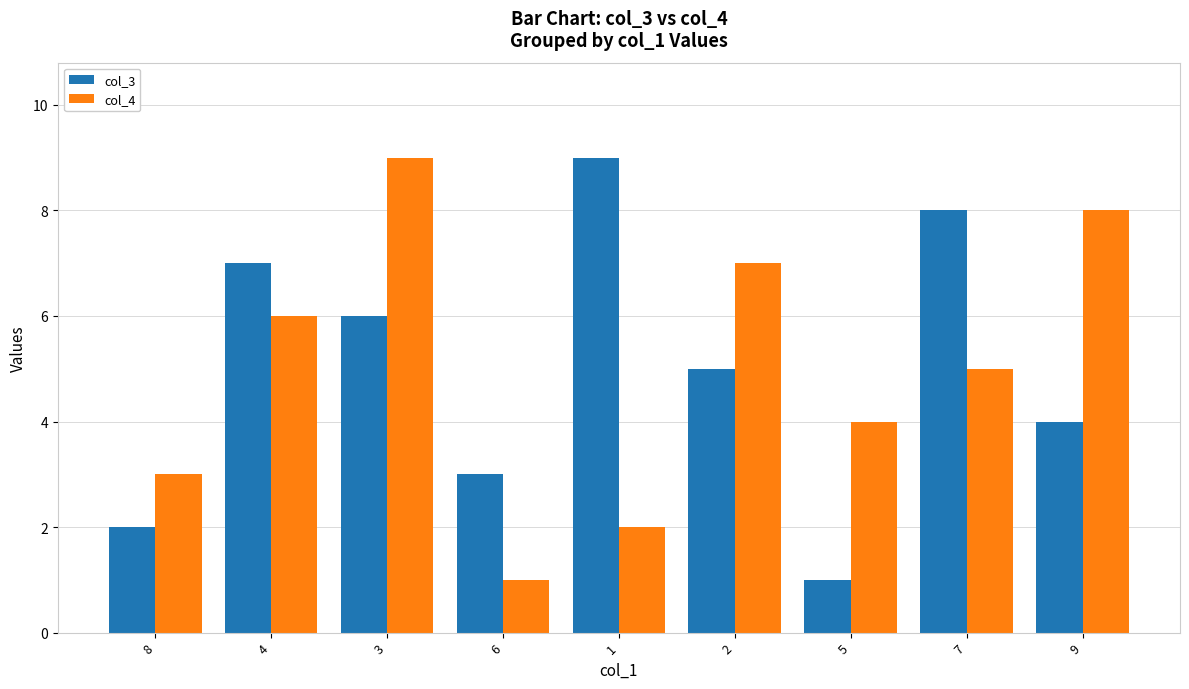

List the labels in order of col_4 value, largest first.

3, 9, 2, 4, 7, 5, 8, 1, 6